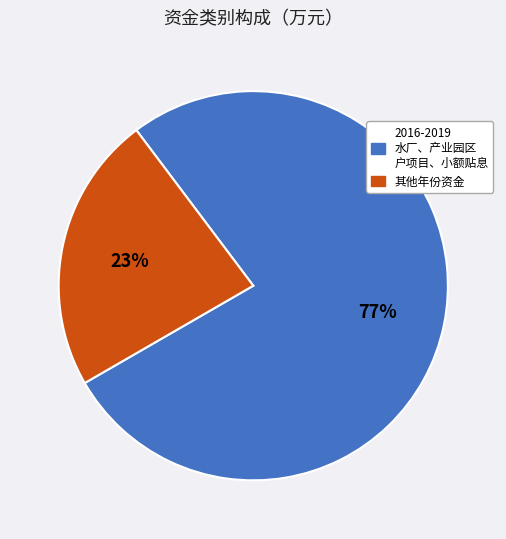

Is there any slice that represents more than half of the pie?

Yes